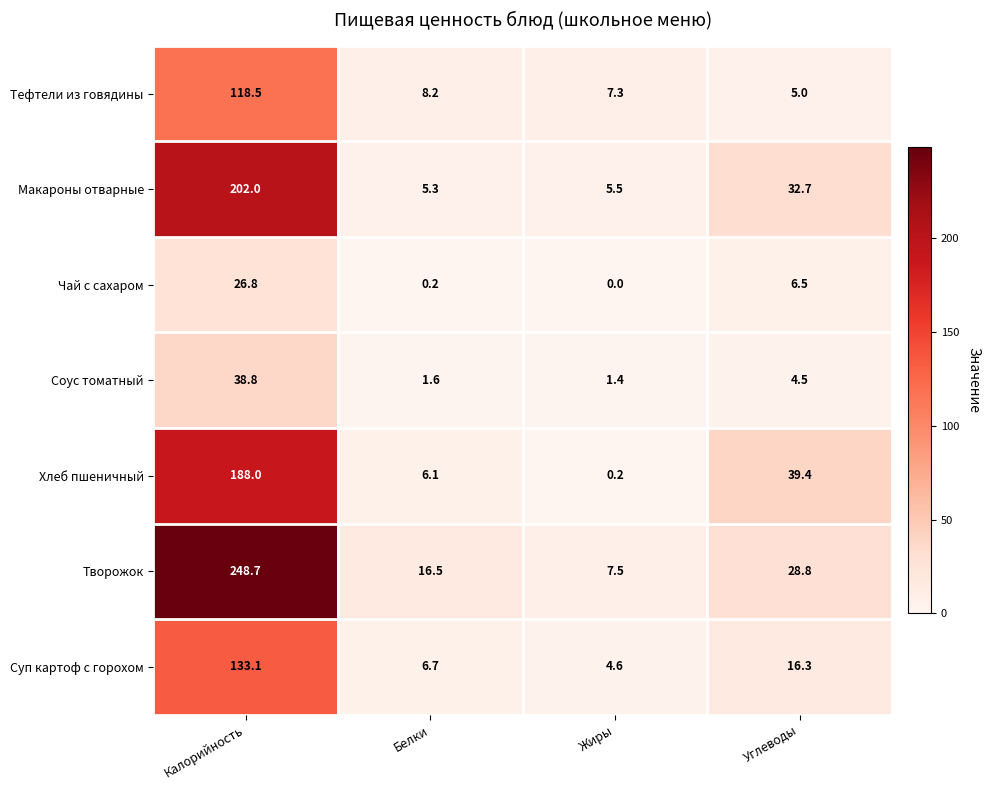

At which category is the sum across all series the highest?

Калорийность